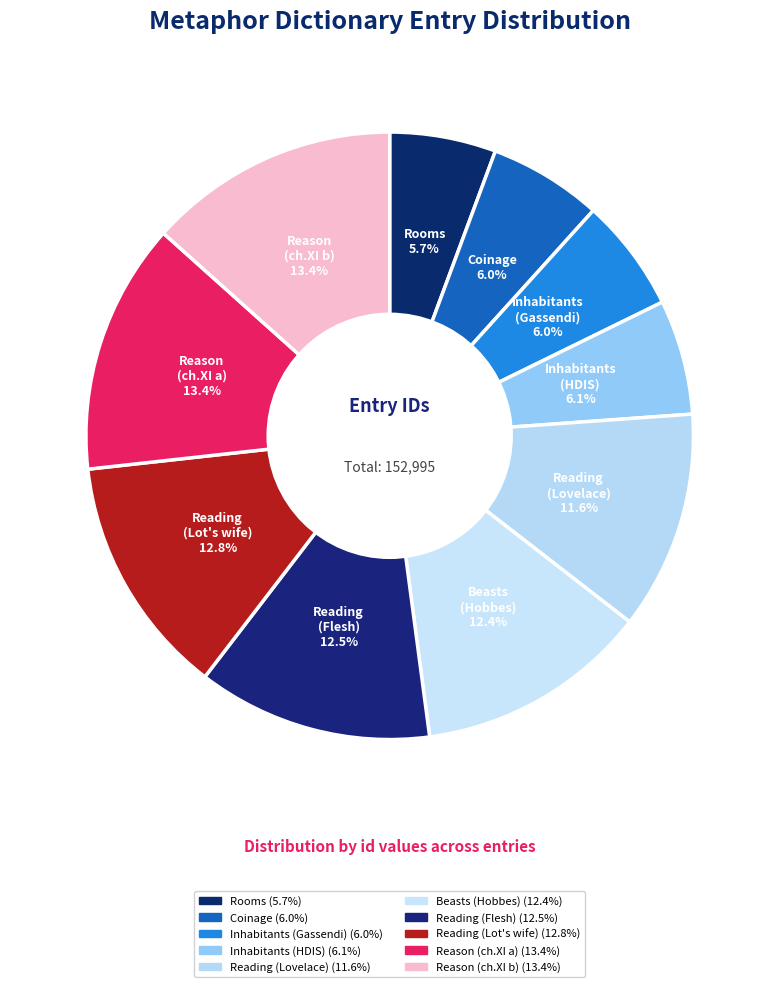

Count the number of slices in the pie.

10